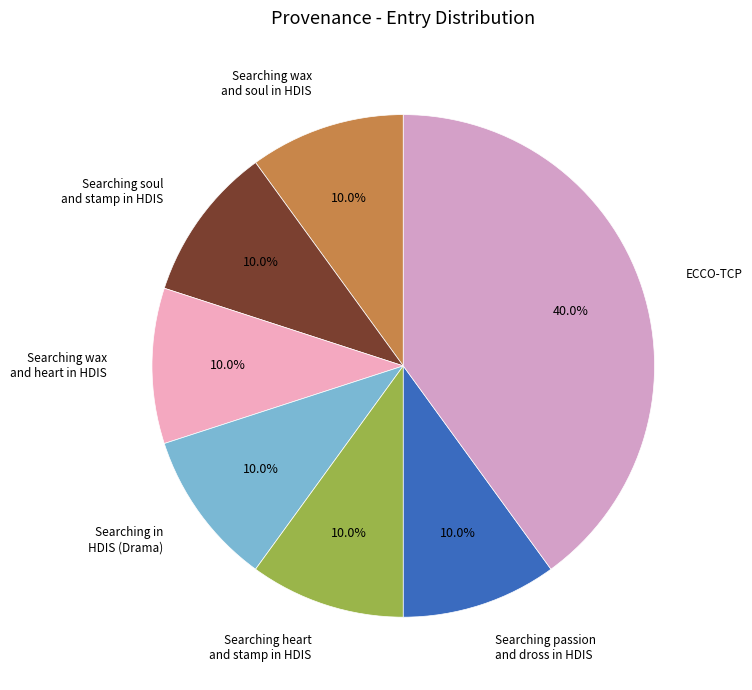

What is the largest slice in the pie chart?

ECCO-TCP